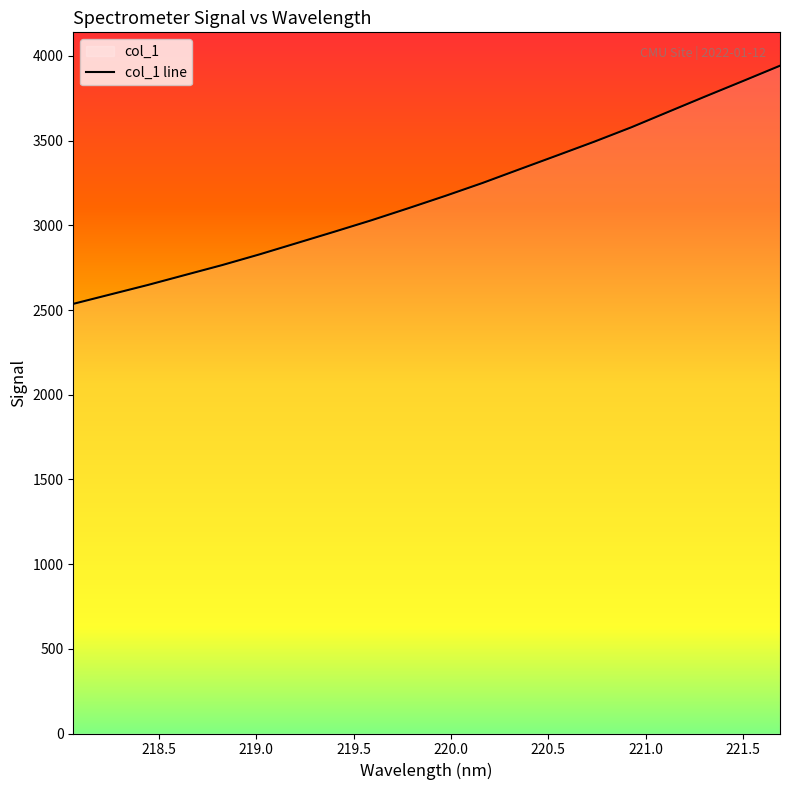

Between 220.9264 and 220.1623, which is larger?

220.9264